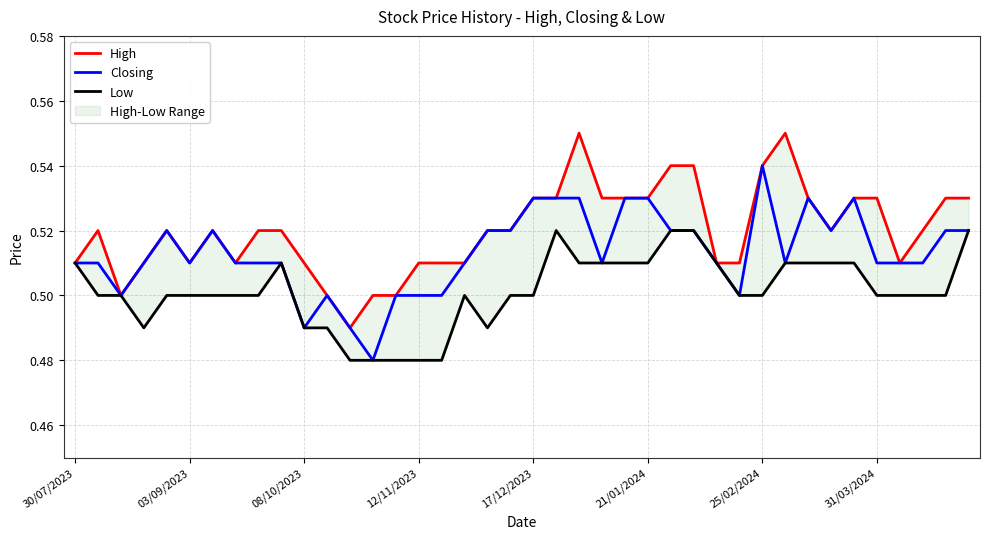

At which category does the chart reach its peak across all series?

22